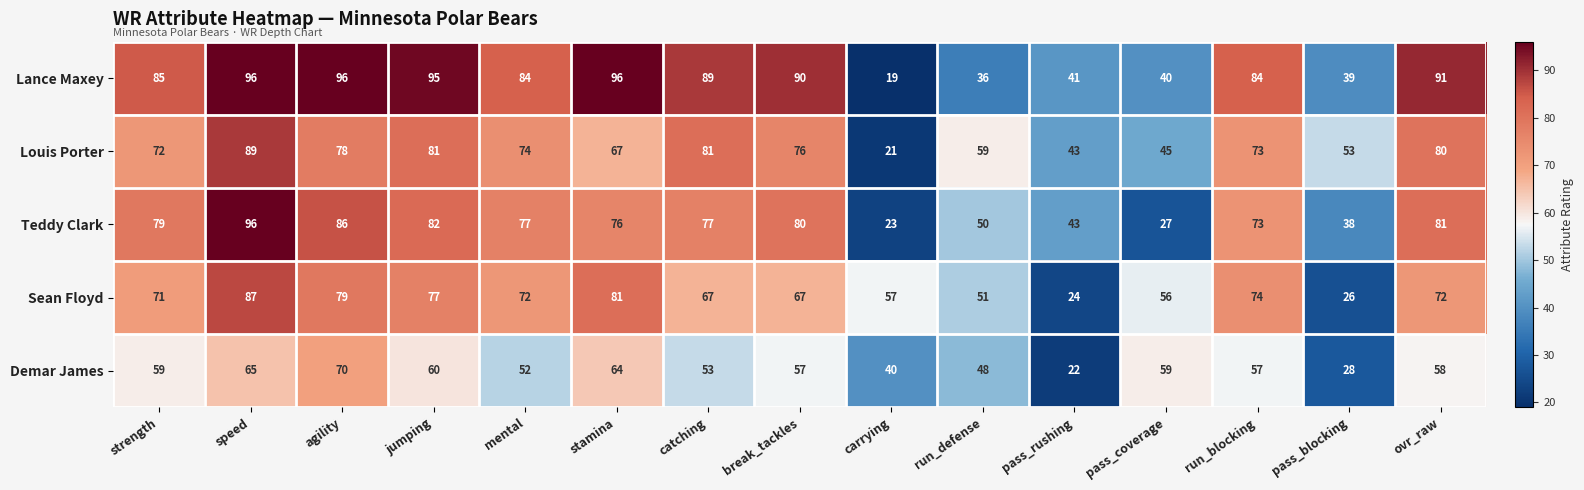

Read the Louis Porter value at speed, to the nearest 5.

90